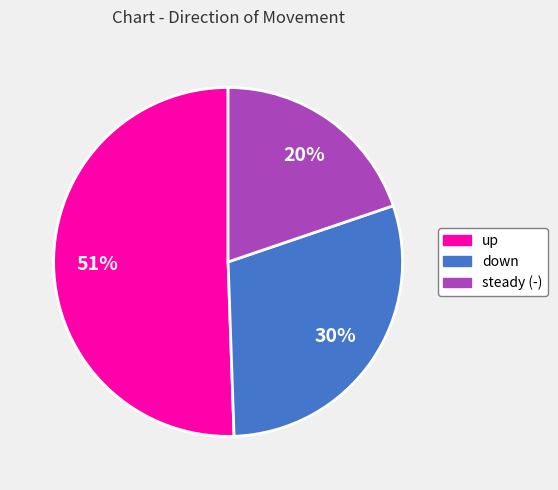

To the nearest percent, what percentage of the pie is steady (-)?

20%